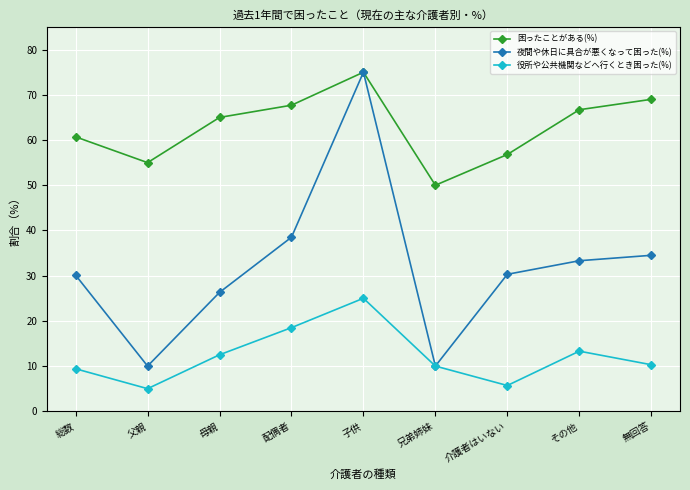

Is this an area chart (filled region under the line)?

No